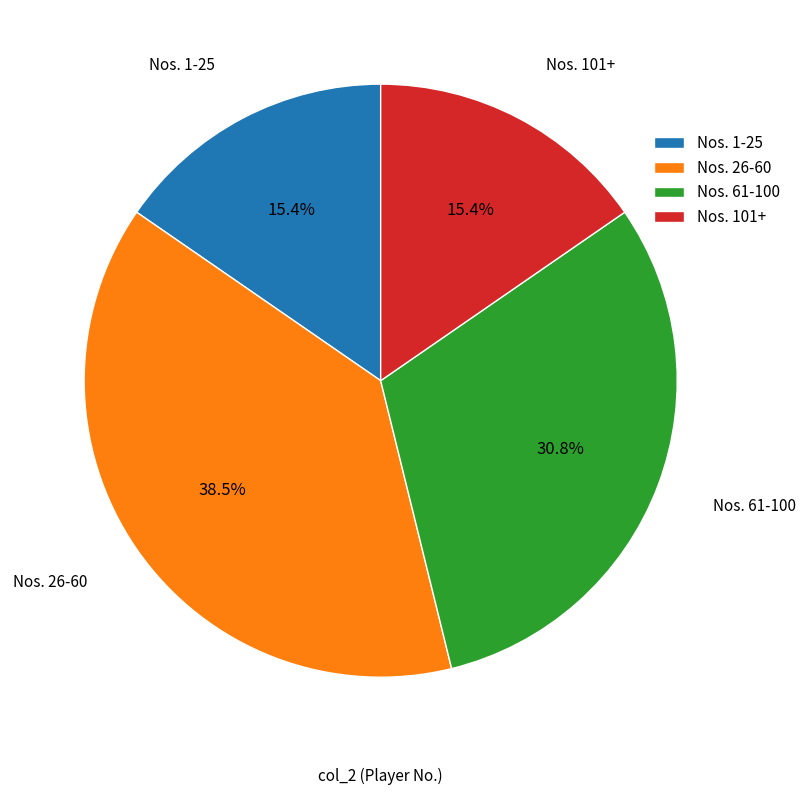

Approximately how many times larger is the value at Nos. 26-60 compared to Nos. 1-25?

2.5